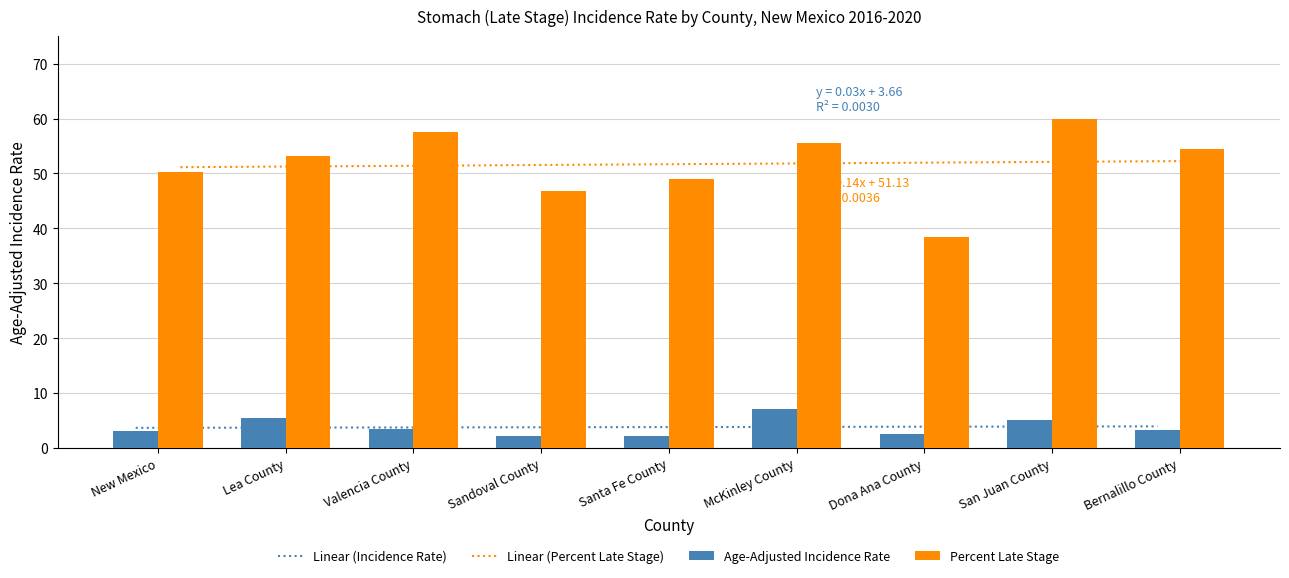

The Age-Adjusted Incidence Rate series shows 9.3 at Lea County. True or false?

False